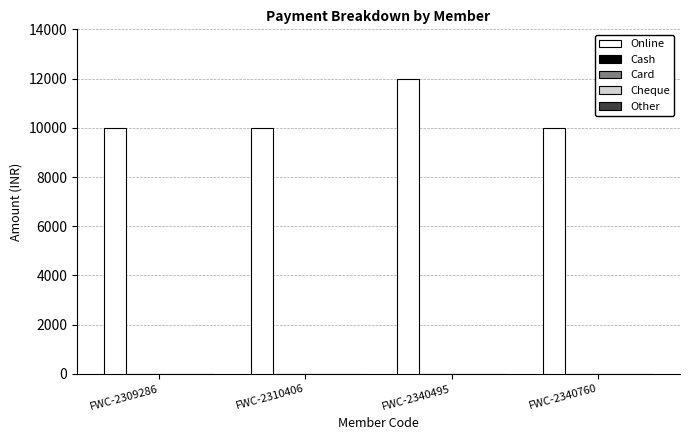

How many data points does each series have?

4